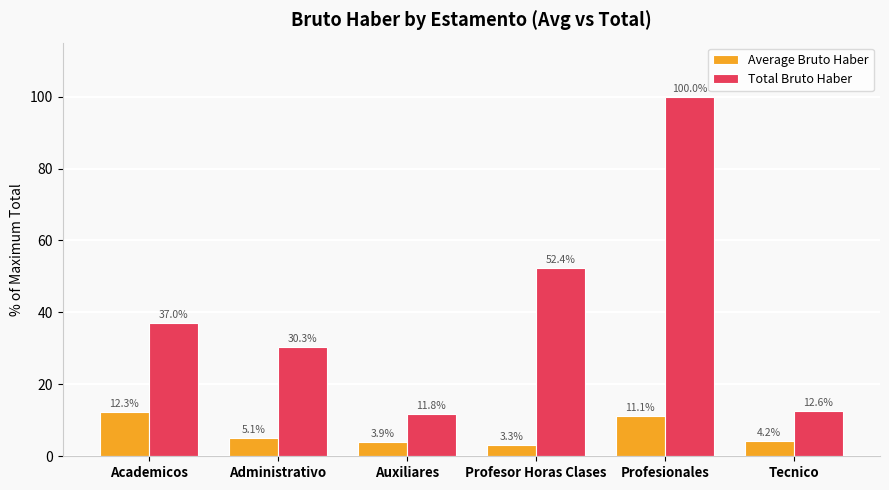

Is it true that Average Bruto Haber equals 4.2 at Tecnico?

True